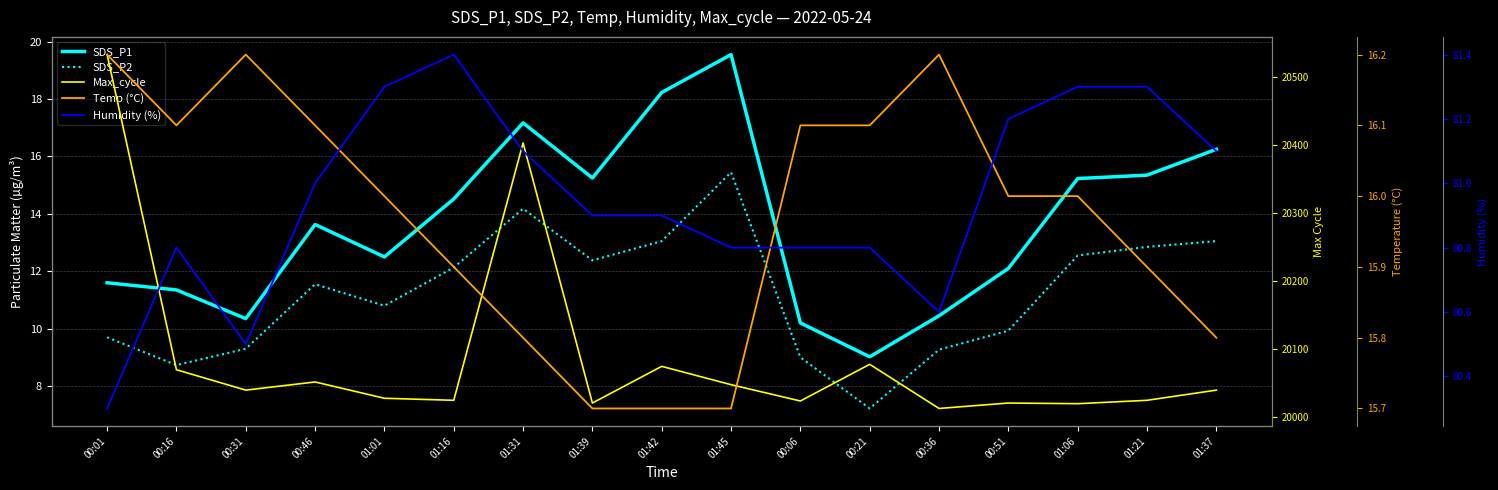

What is the lowest value of the Max_cycle series?

20012.0